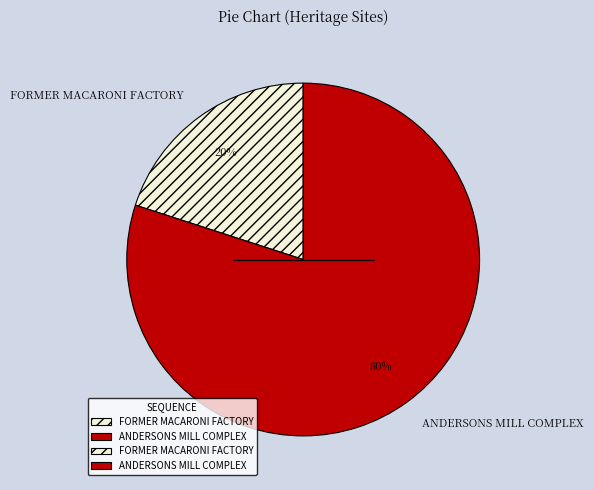

How many segments does this pie chart have?

2